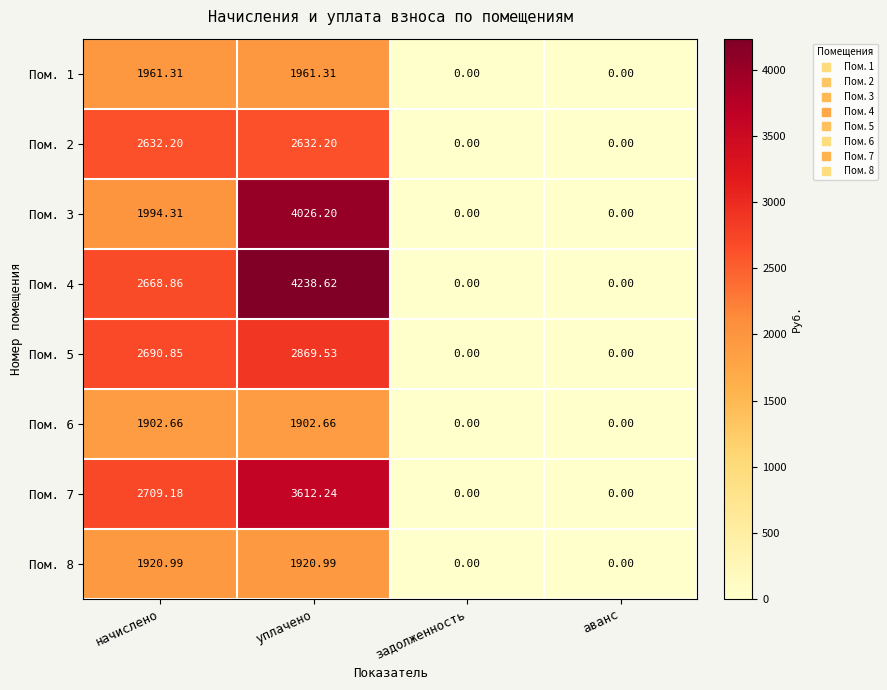

What is the total value across all series at уплачено?

23163.8